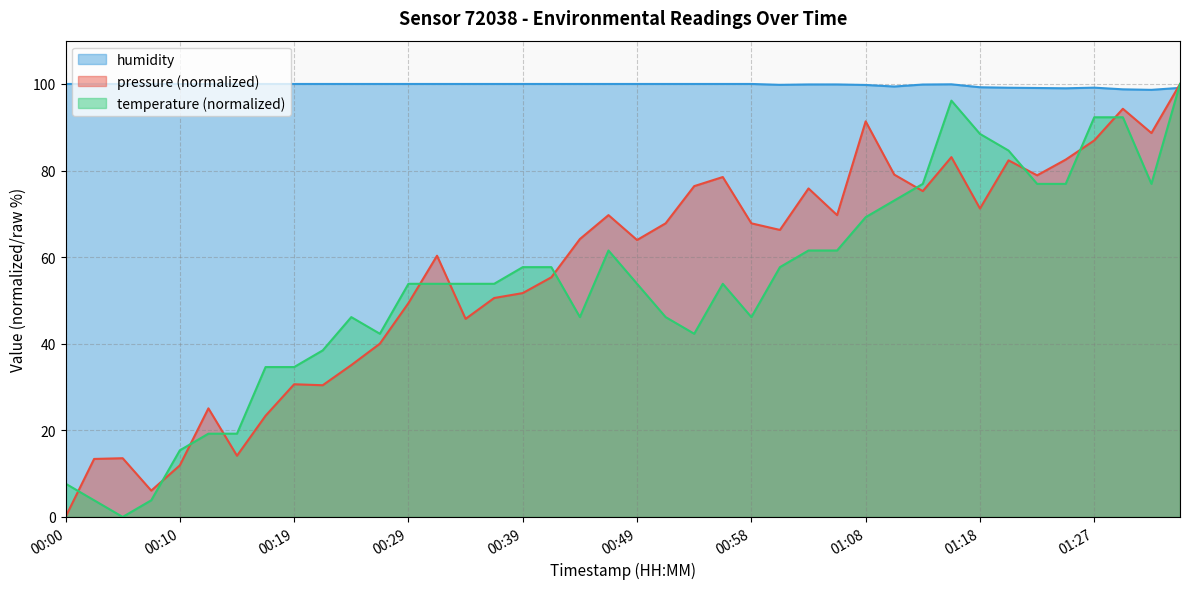

How many intersections are there between humidity and temperature?

1